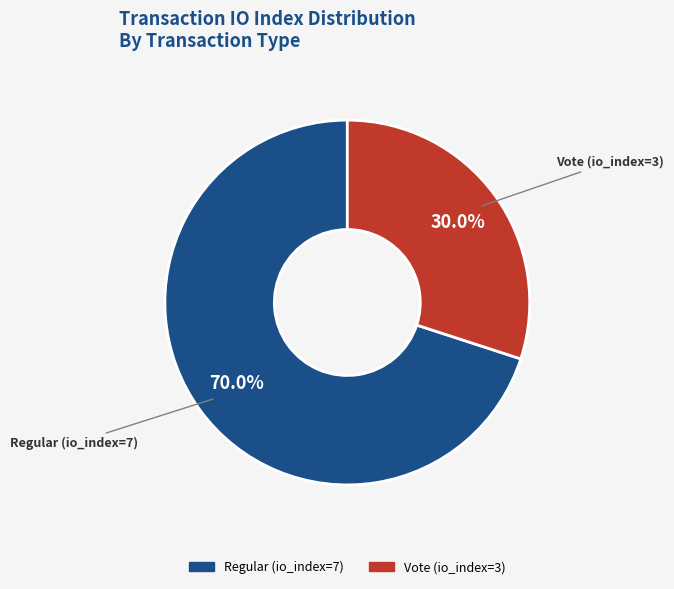

Which category has the biggest portion of the pie?

Regular (io_index=7)